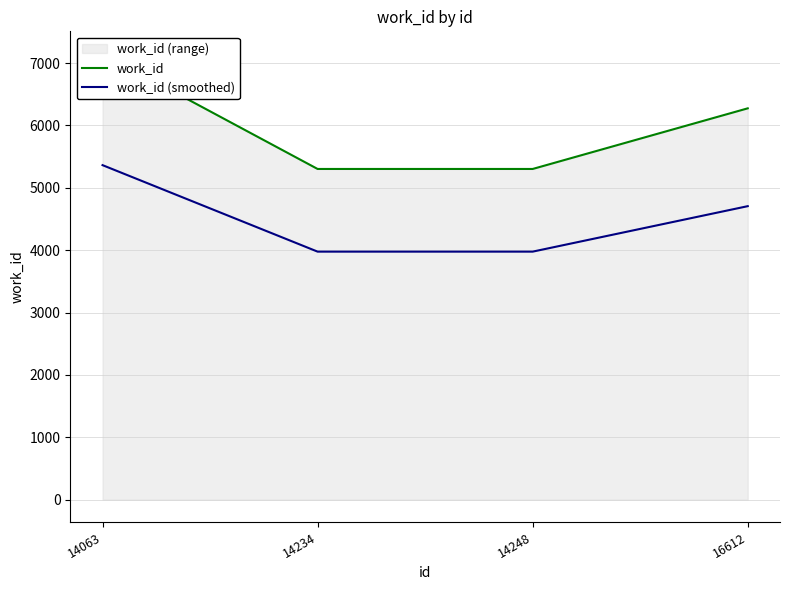

What is the spread (max minus min) of values at 14248?

1325.5